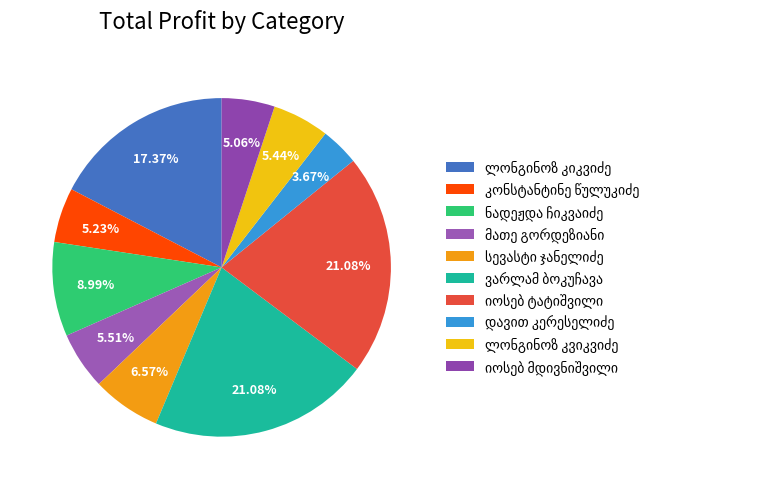

How many slices are in this pie chart?

10